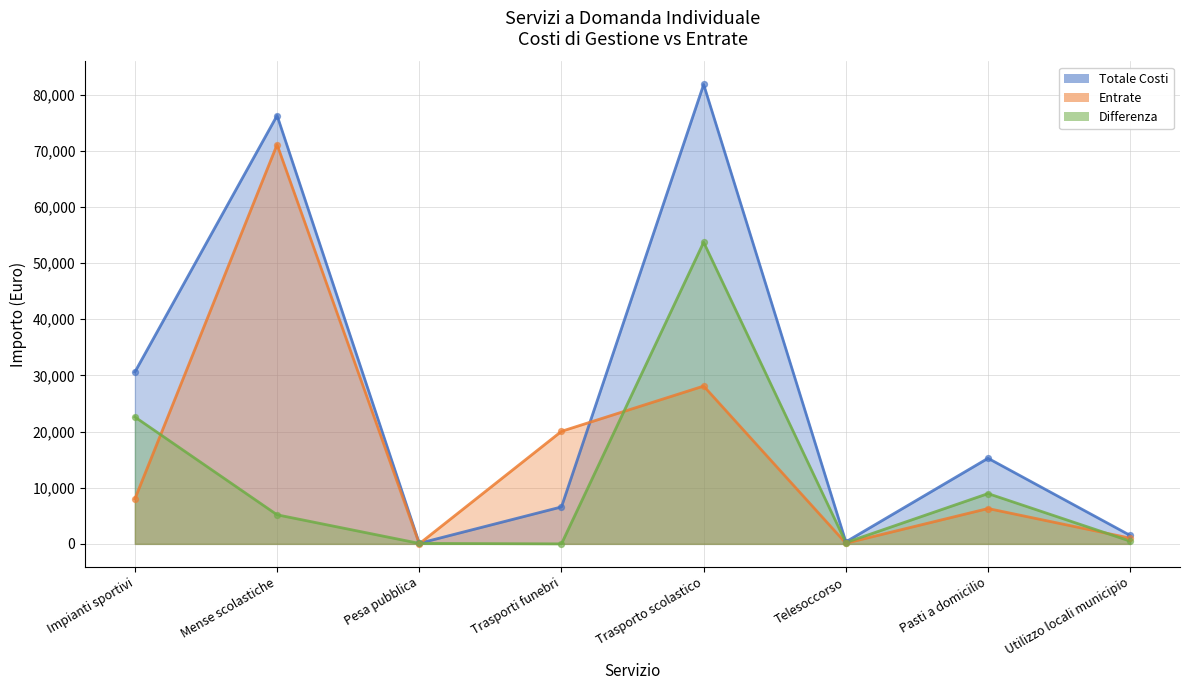

Which series contains the highest Y value?

Totale Costi